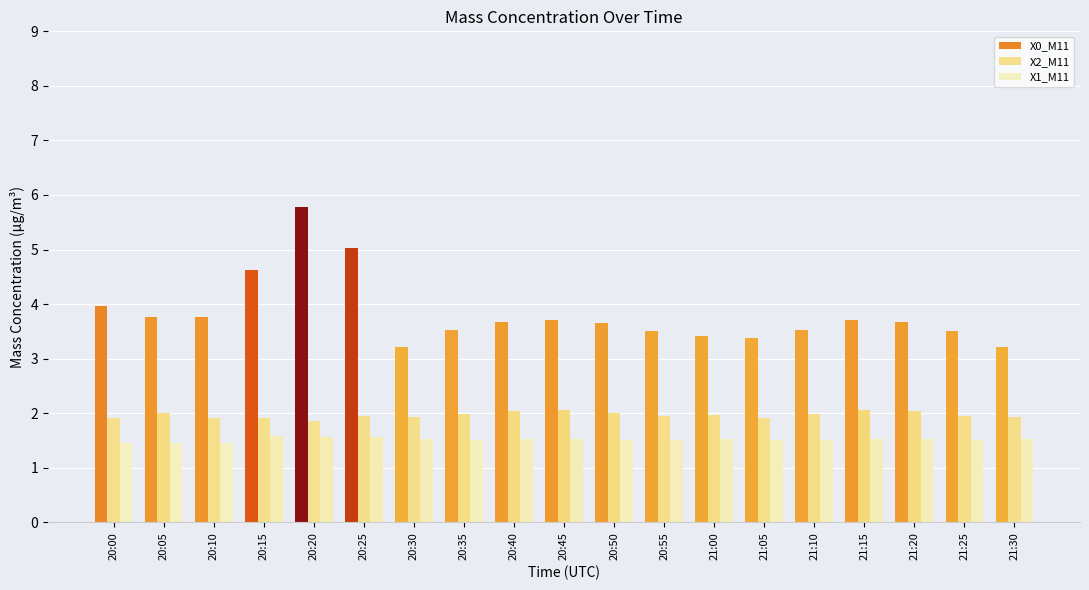

List the series in order of their peak value, lowest first.

X1_M11, X2_M11, X0_M11